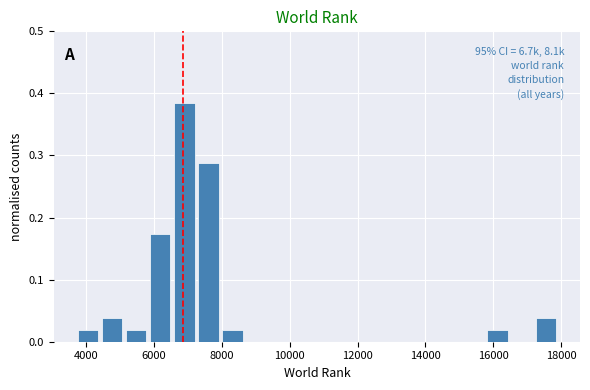

Around what value on the x-axis is the tallest bar? Give the approximate position of its centre, as read against the axis.

6800